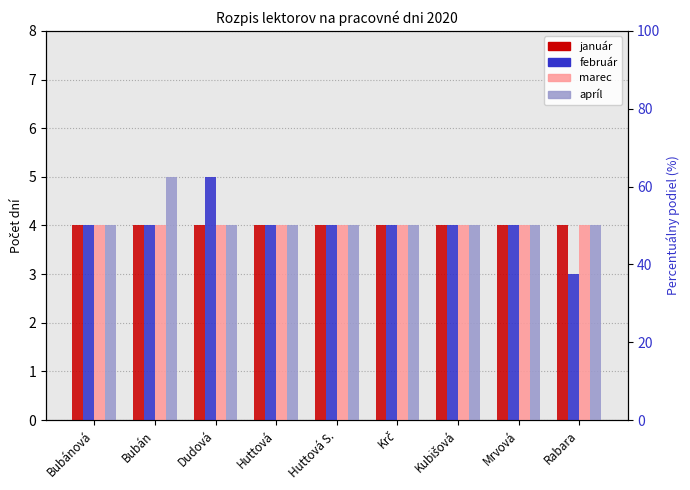

What is the difference between the maximum and minimum values in the február series?

2